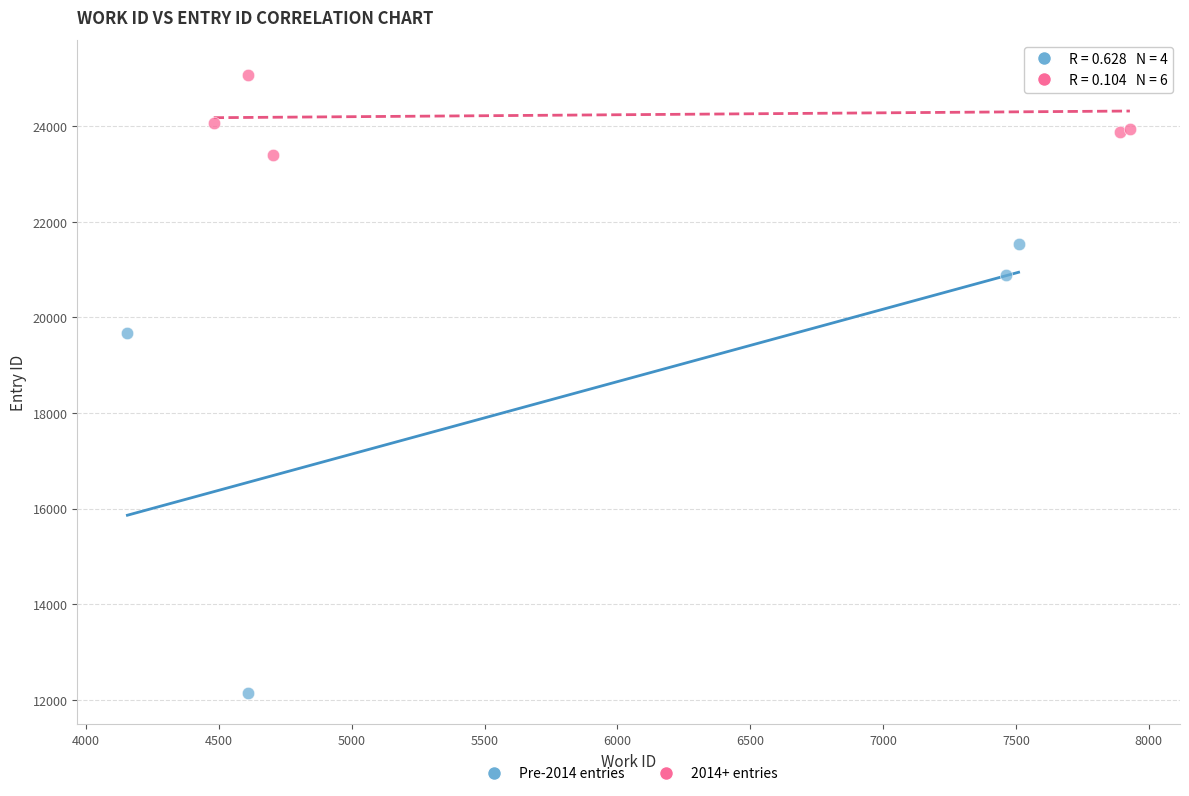

Which series contains the lowest Y value?

Pre-2014 entries